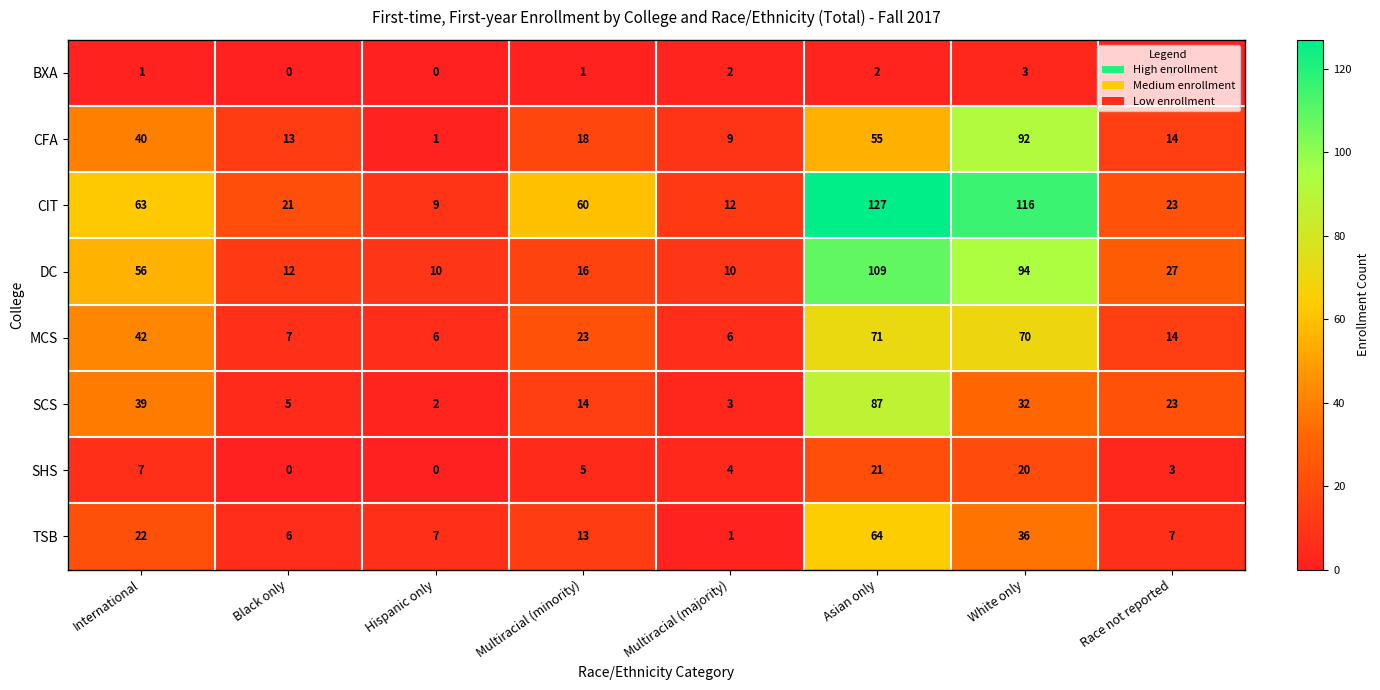

What is the maximum value shown in the chart?

127